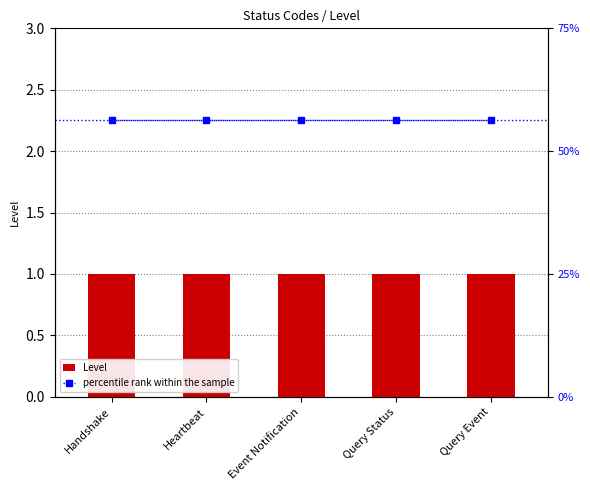

What is the label of the 2nd bar from the right?

Query Status